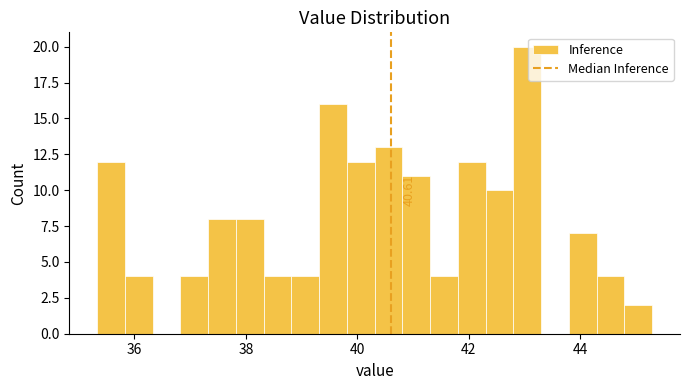

Around what value on the x-axis is the tallest bar? Give the approximate position of its centre, as read against the axis.

43.0